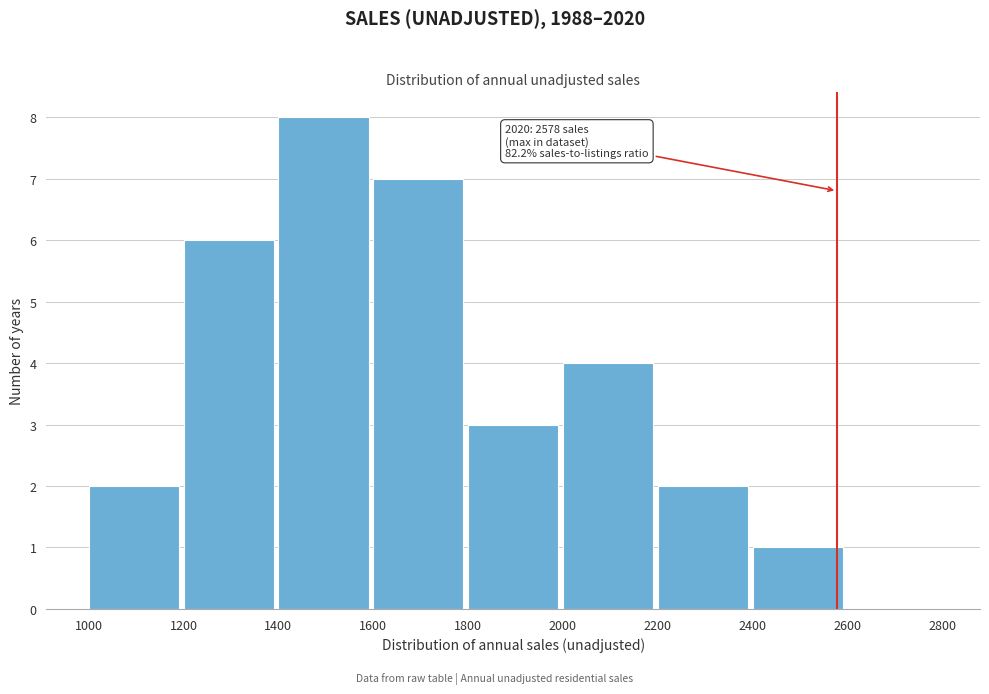

Which range on the x-axis has the tallest bar?

1400 to 1600